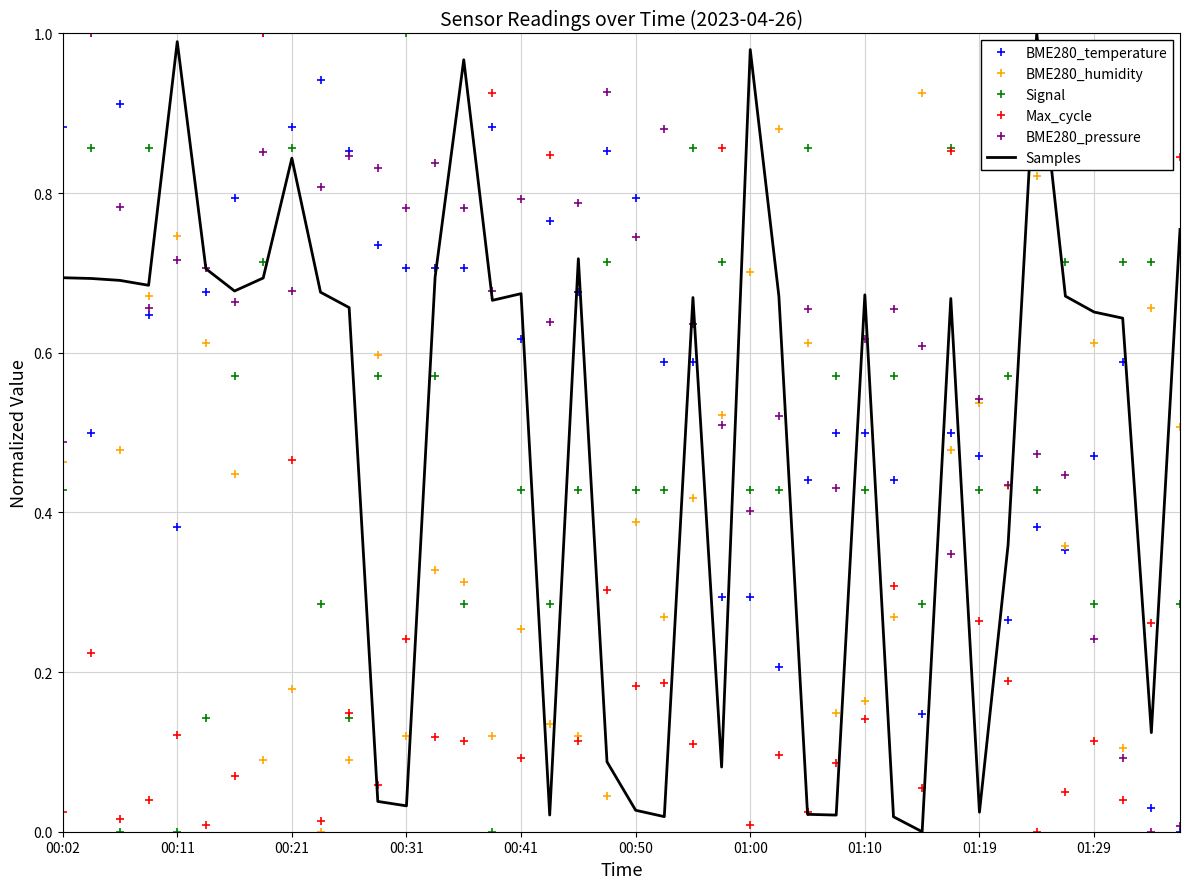

True or false: BME280_temperature and Signal intersect in this chart.

True